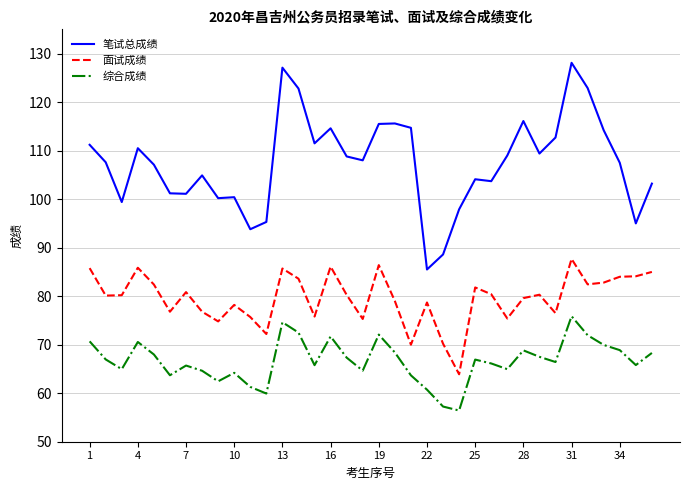

Rank the series by their average value, from highest to lowest.

笔试总成绩, 面试成绩, 综合成绩